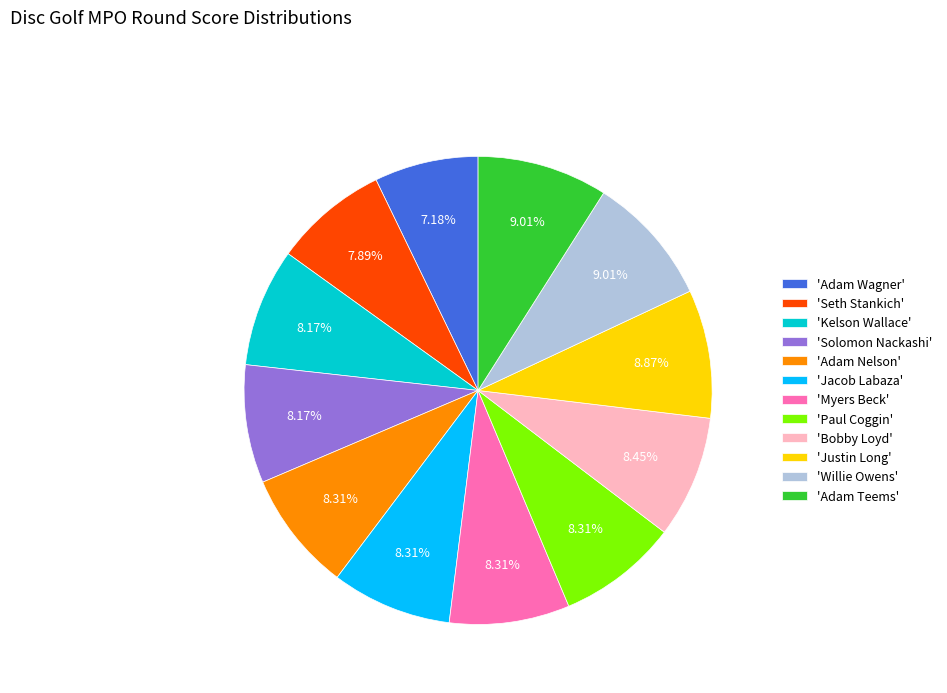

Is there a majority slice in this chart?

No